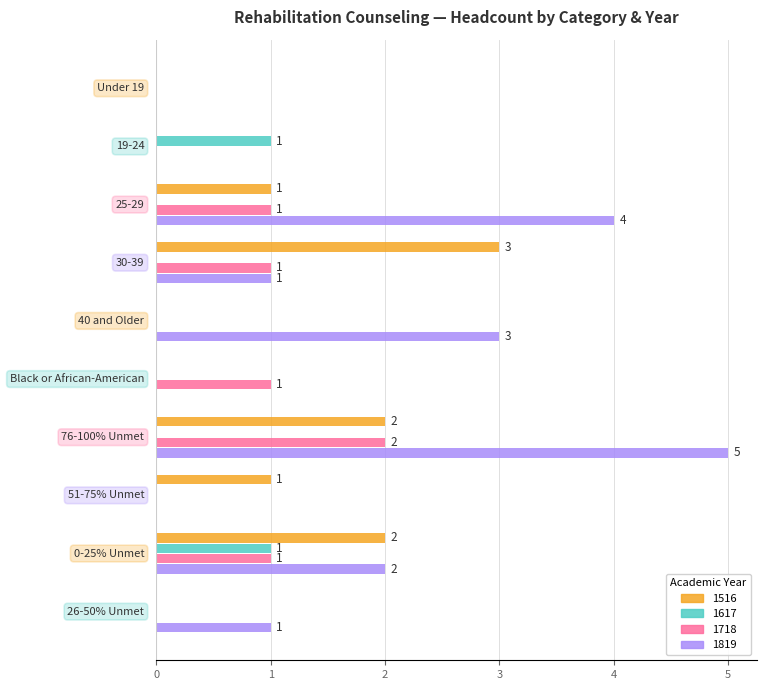

Which series has the largest total across all categories?

1819